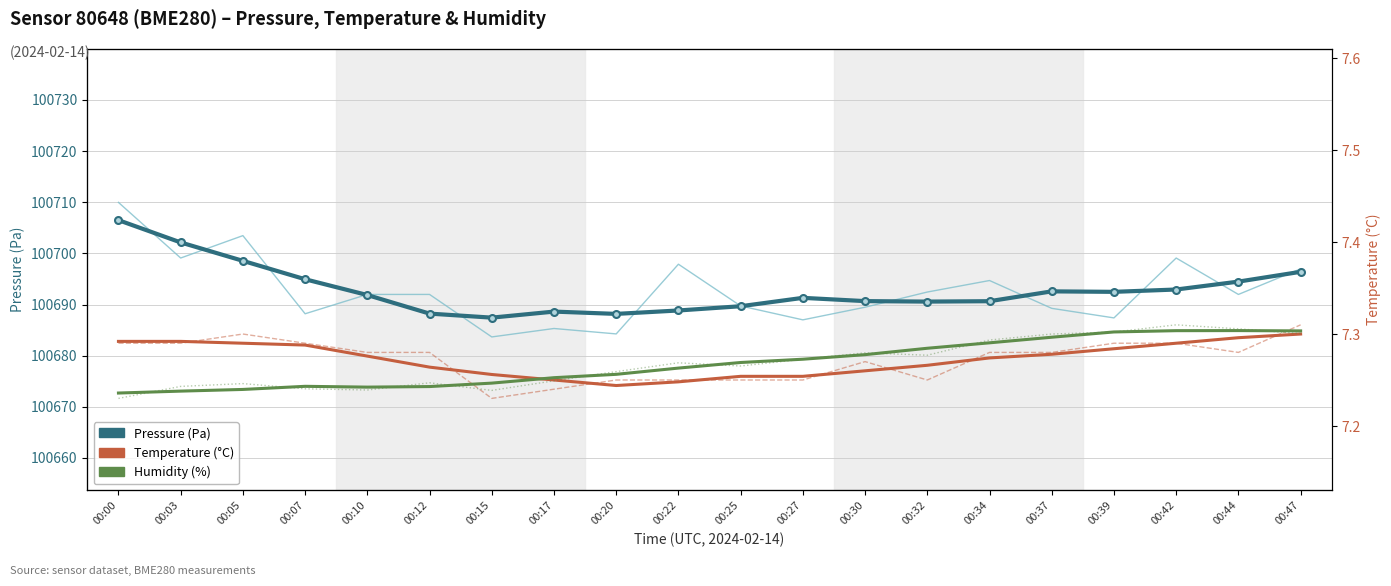

Where is the first local maximum for Pressure (raw)?

00:05